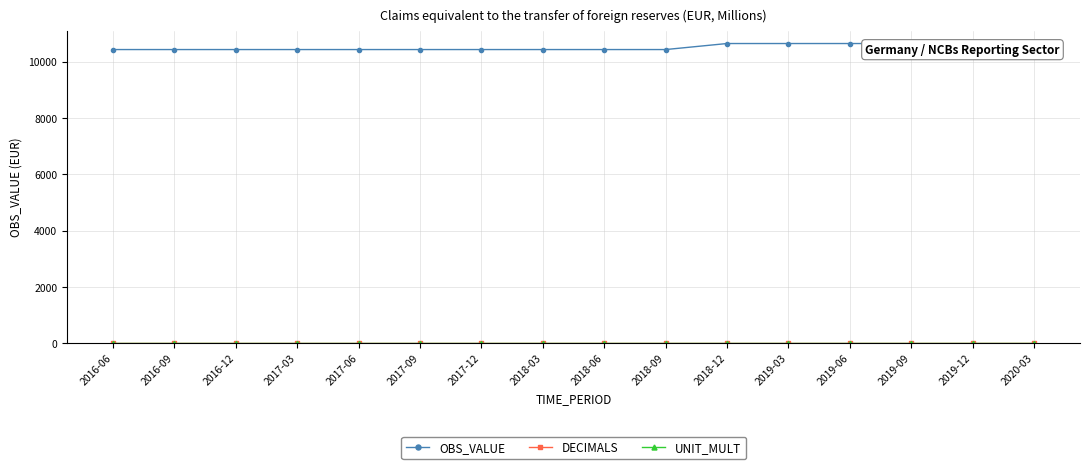

How many series are shown in this chart?

3